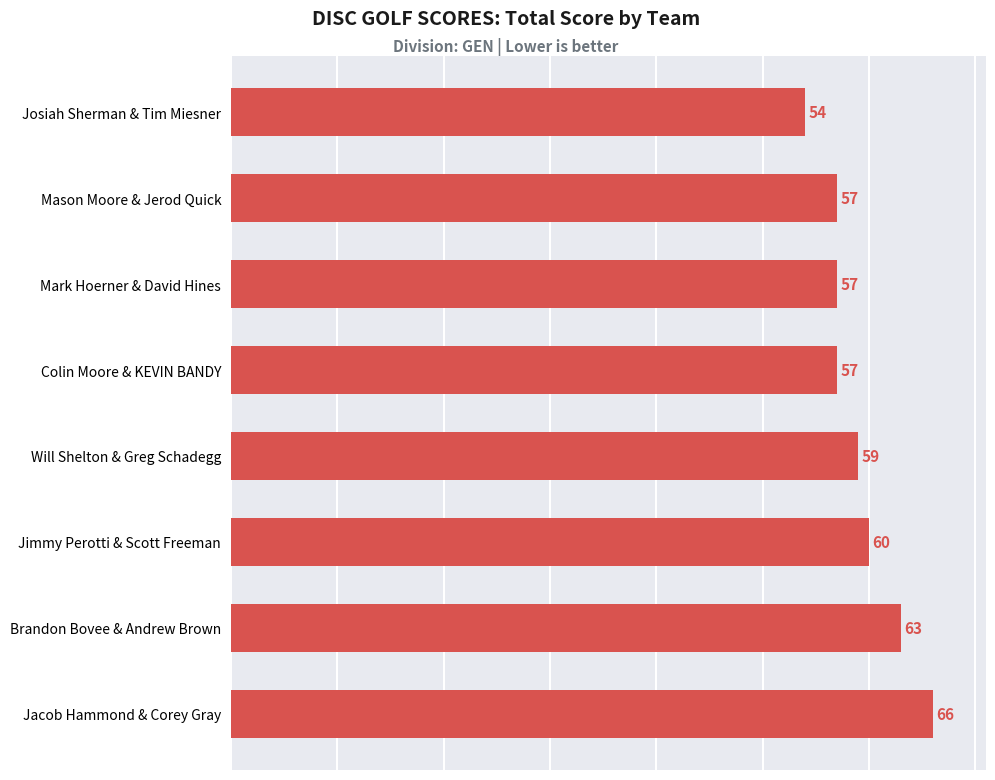

How many values are below 59?

4